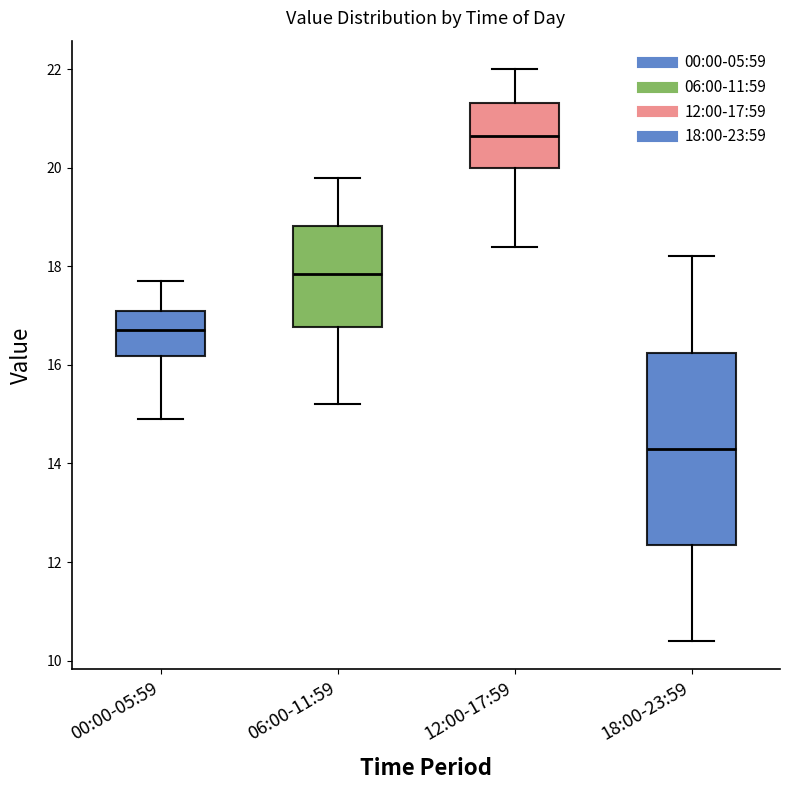

Which box is the tallest, from its lower edge to its upper edge?

18:00-23:59